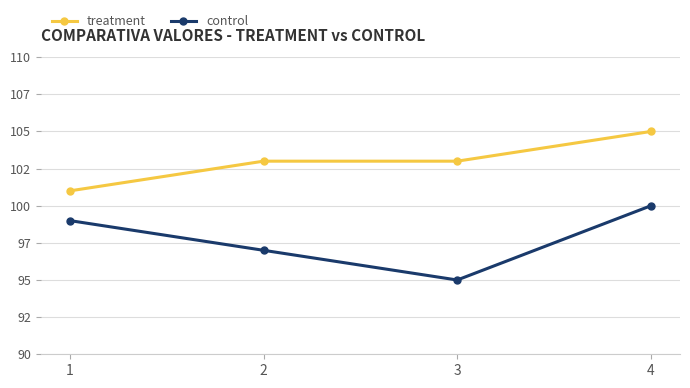

Is it true that control equals 100 at 4?

True